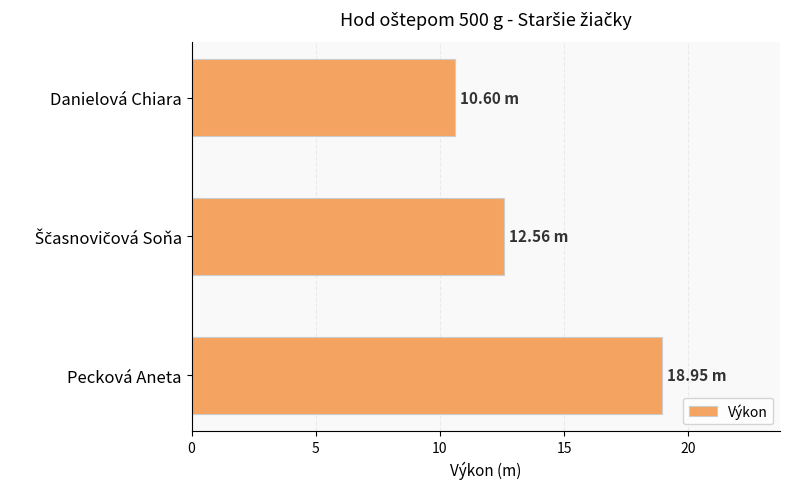

What is the difference between the second highest and minimum values?

2.0